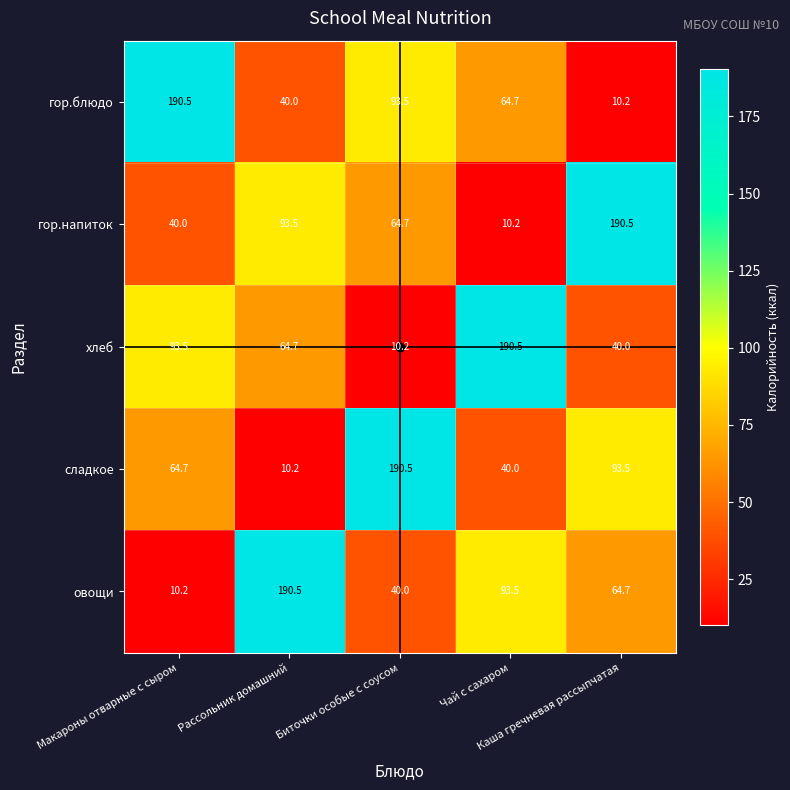

What is the smallest value displayed?

10.2